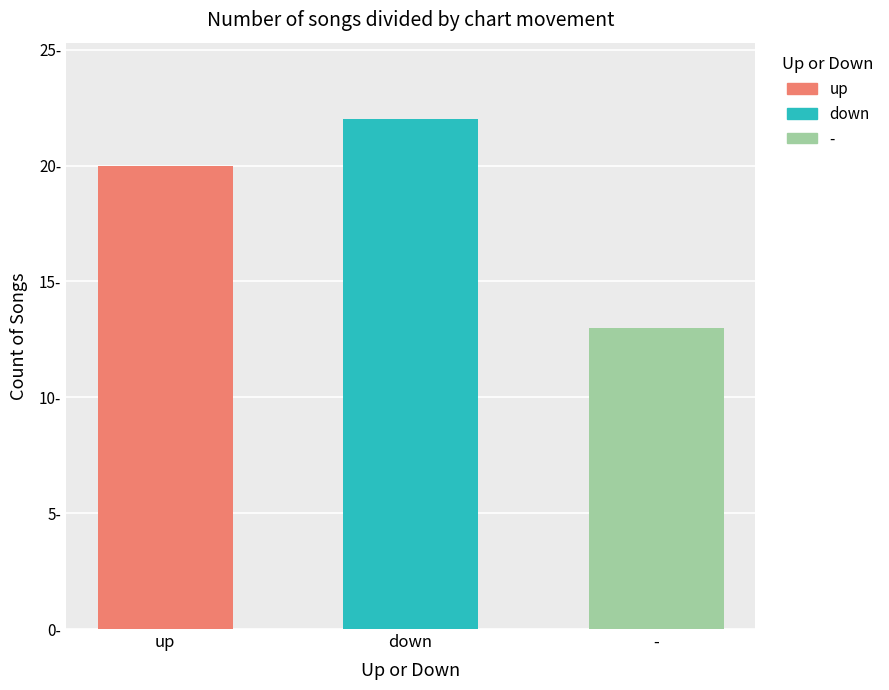

Reading left to right, extract all data points from this chart.

up=20	down=22	-=13